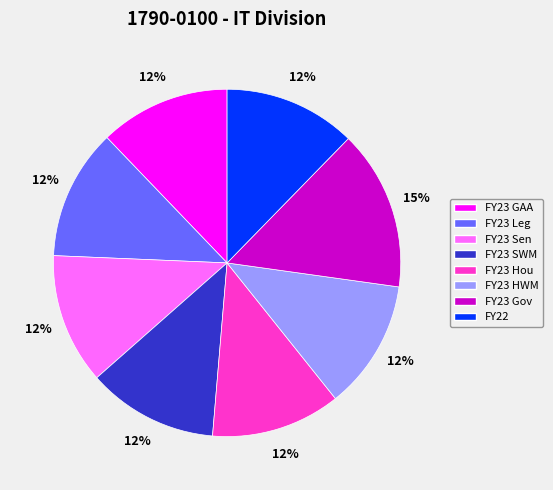

Is there any slice that represents more than half of the pie?

No